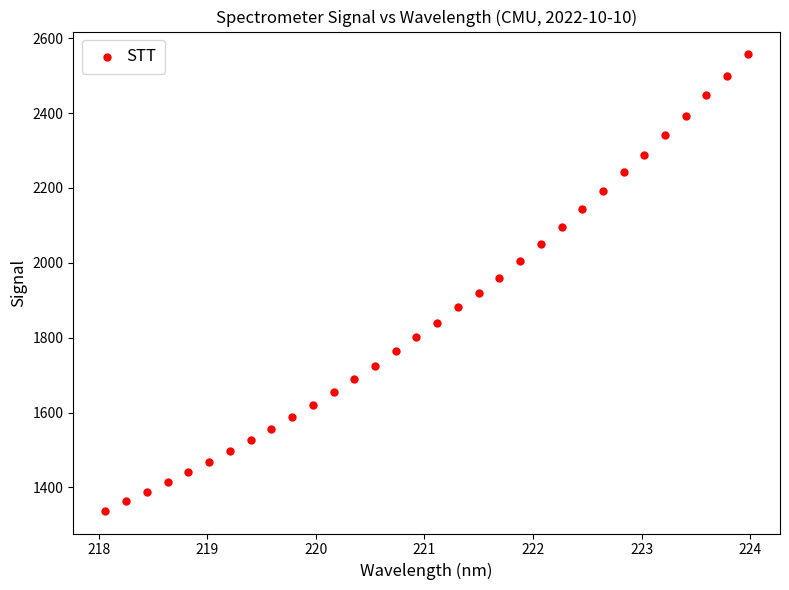

What is the range of Y values (max minus min)?

1218.9